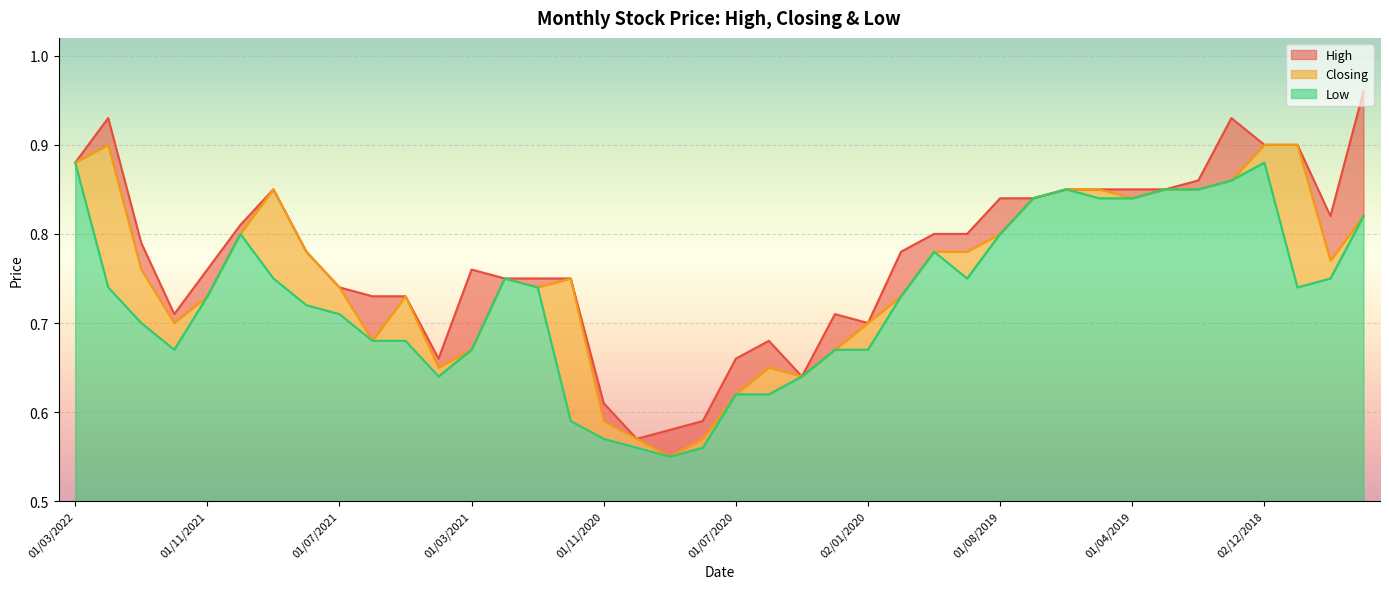

At 02/01/2022, list the series in order from largest to smallest.

High, Closing, Low